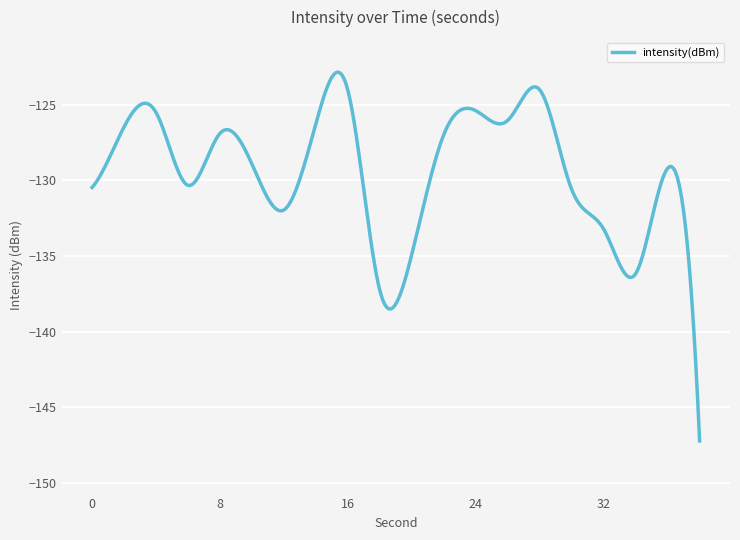

Does the chart have visible grid lines?

Yes